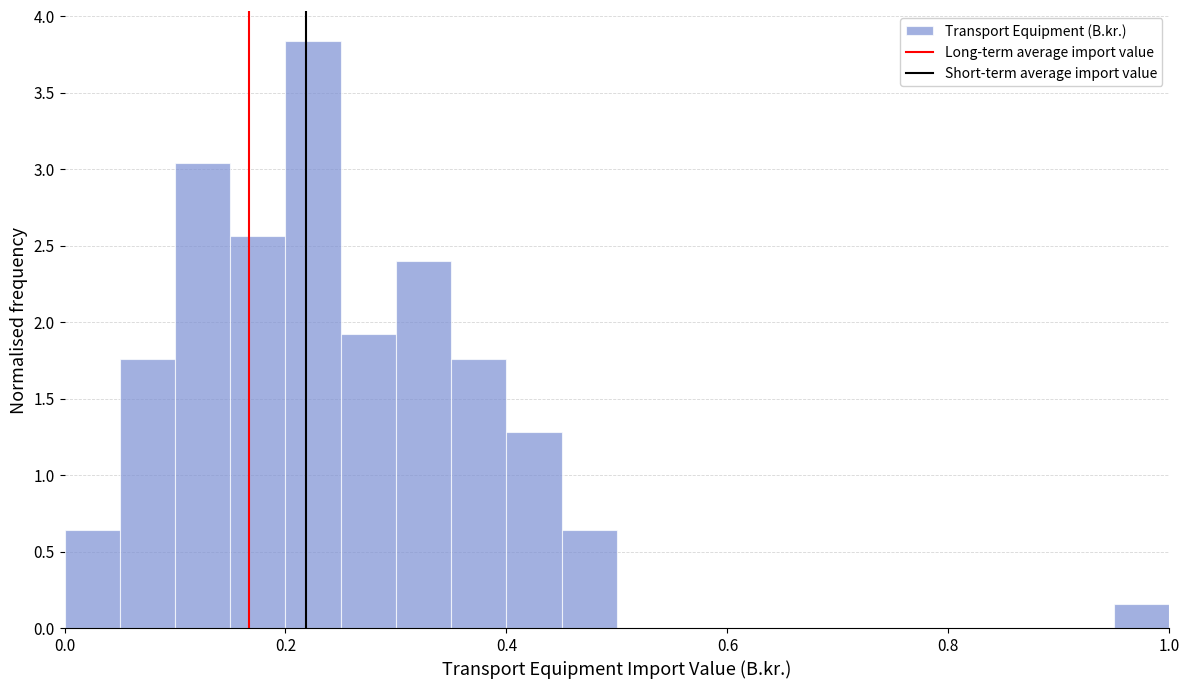

Around what value on the x-axis is the tallest bar? Give the approximate position of its centre, as read against the axis.

0.22